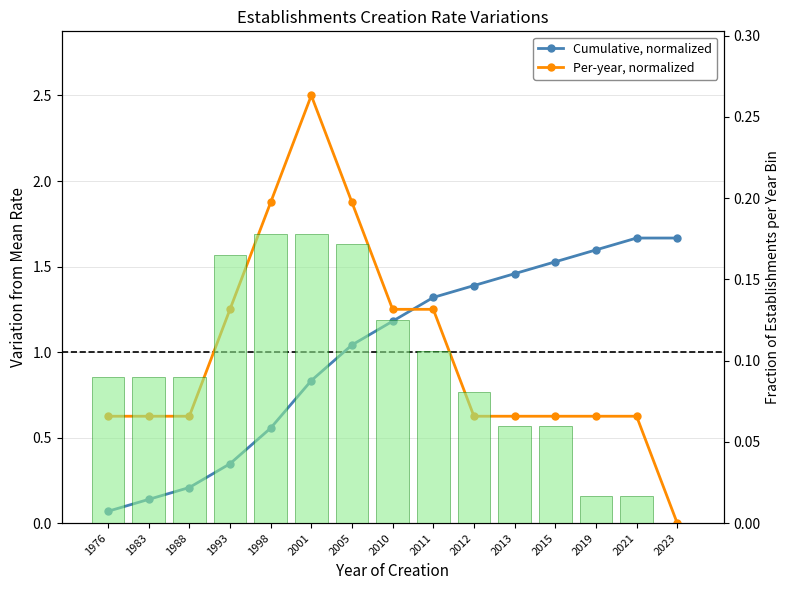

Between 1998 and 2001, which series saw the biggest shift?

Per-year, normalized